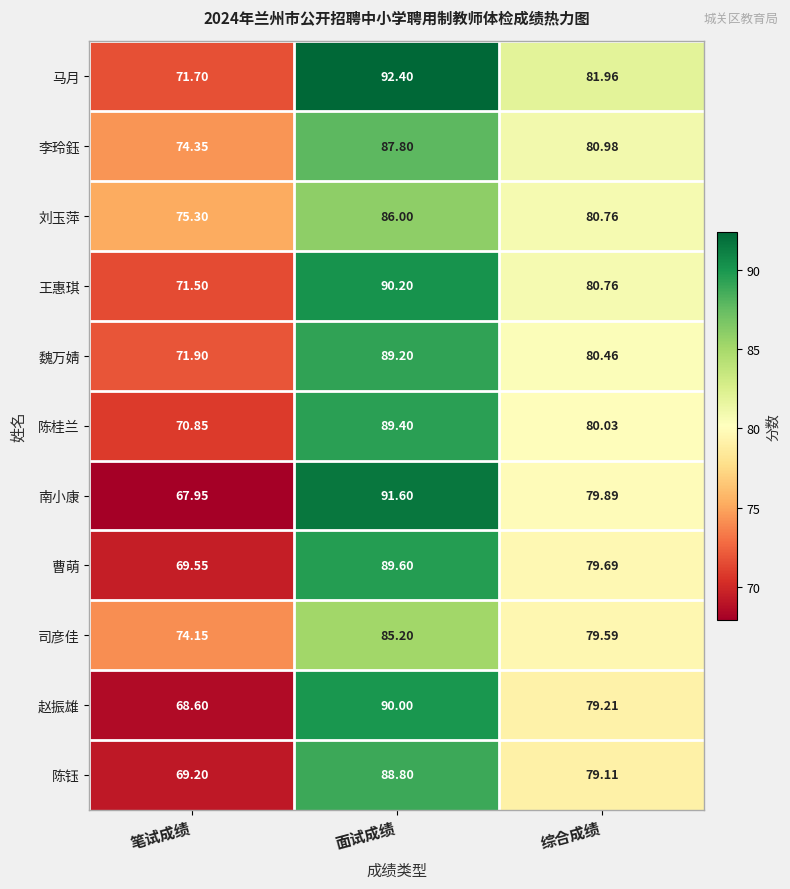

At which category does the chart reach its minimum across all series?

笔试成绩